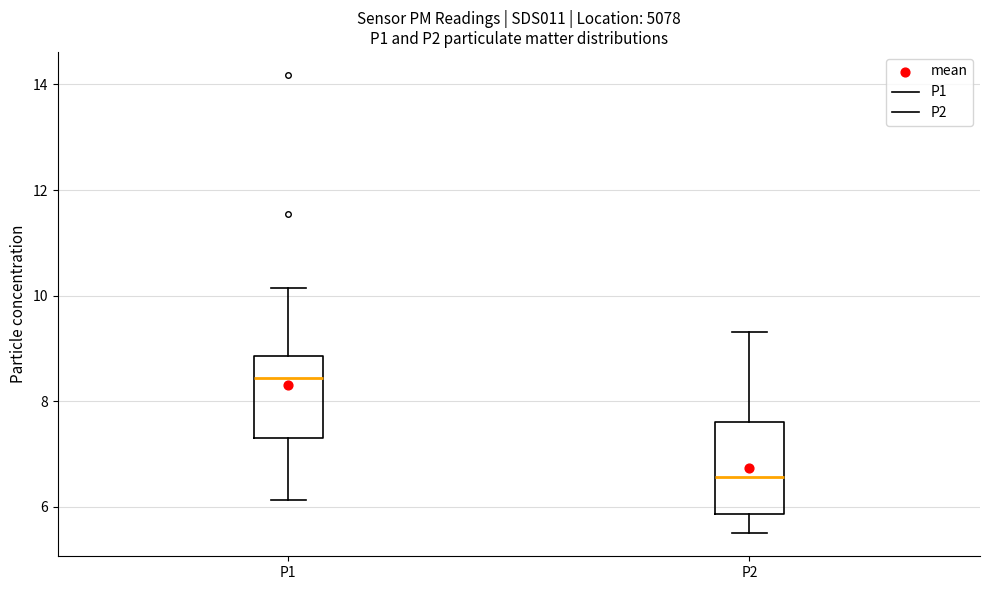

Which box has the highest median line?

P1